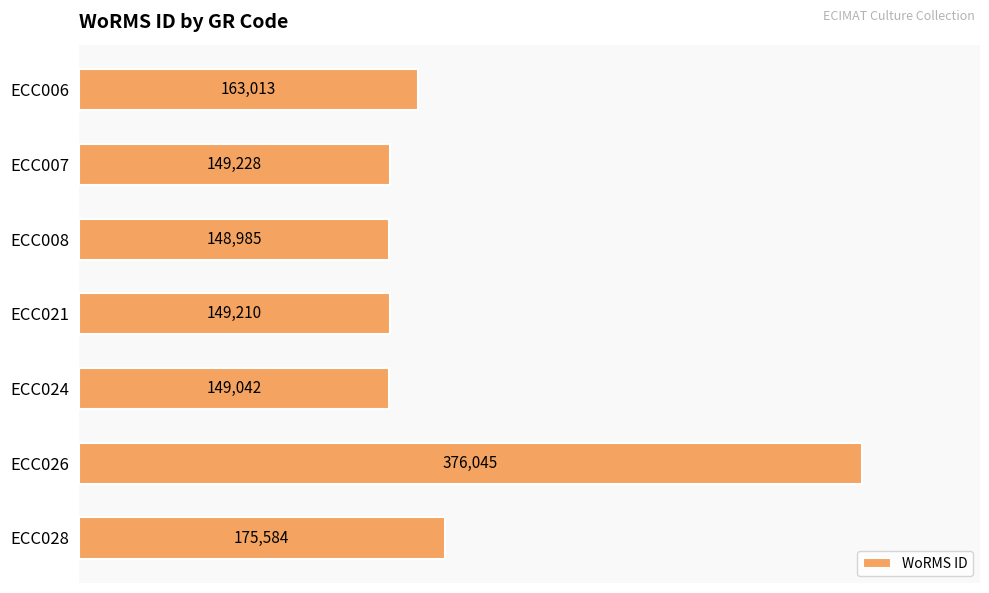

Does the chart contain any negative values?

No